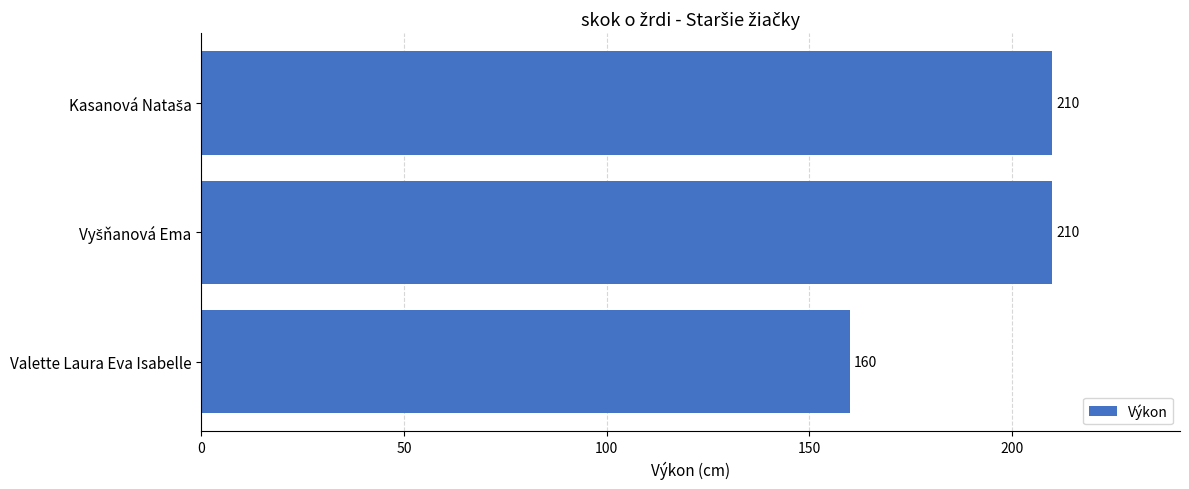

What position from the top is Valette Laura Eva Isabelle?

3